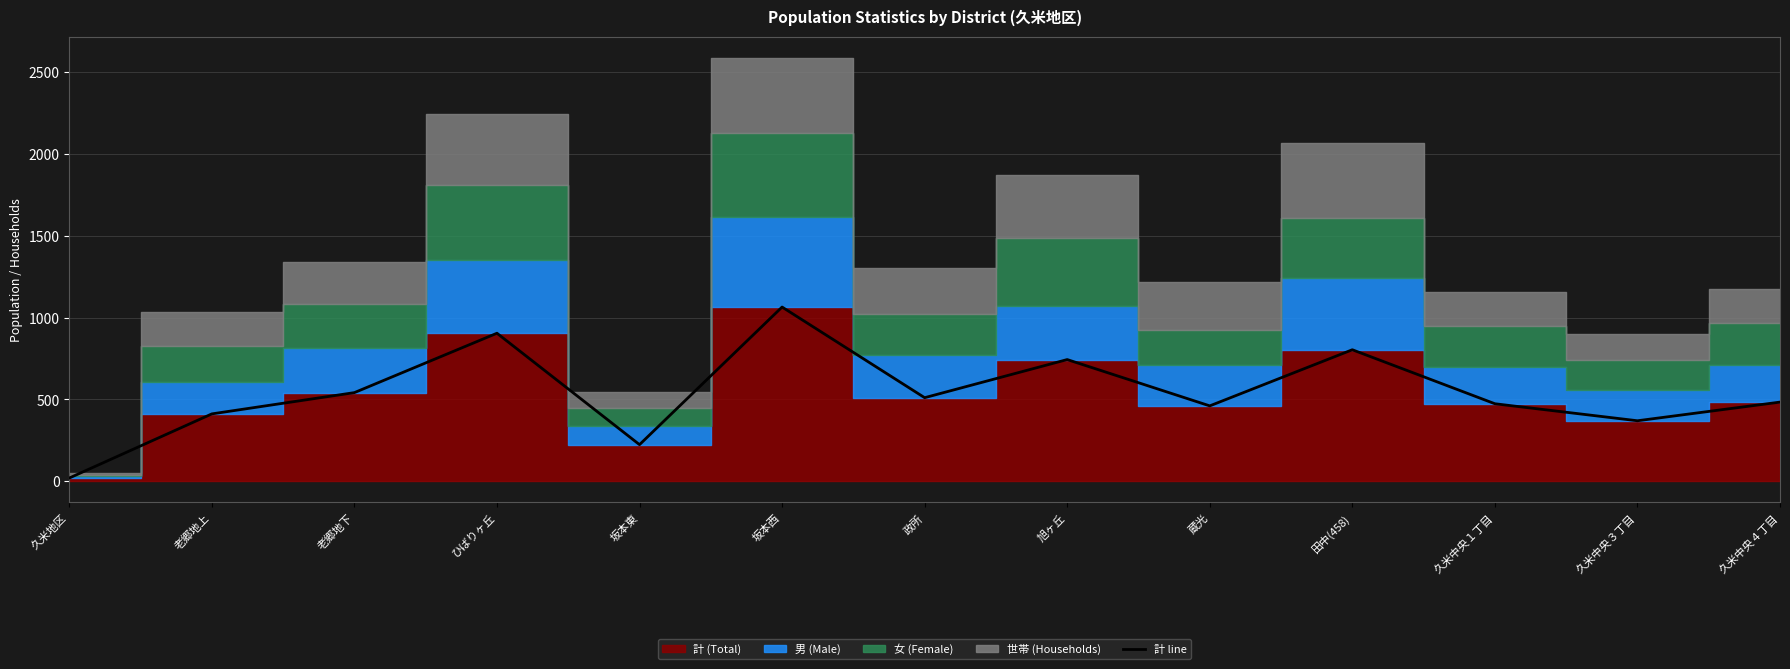

Where is the first local maximum?

ひばりヶ丘